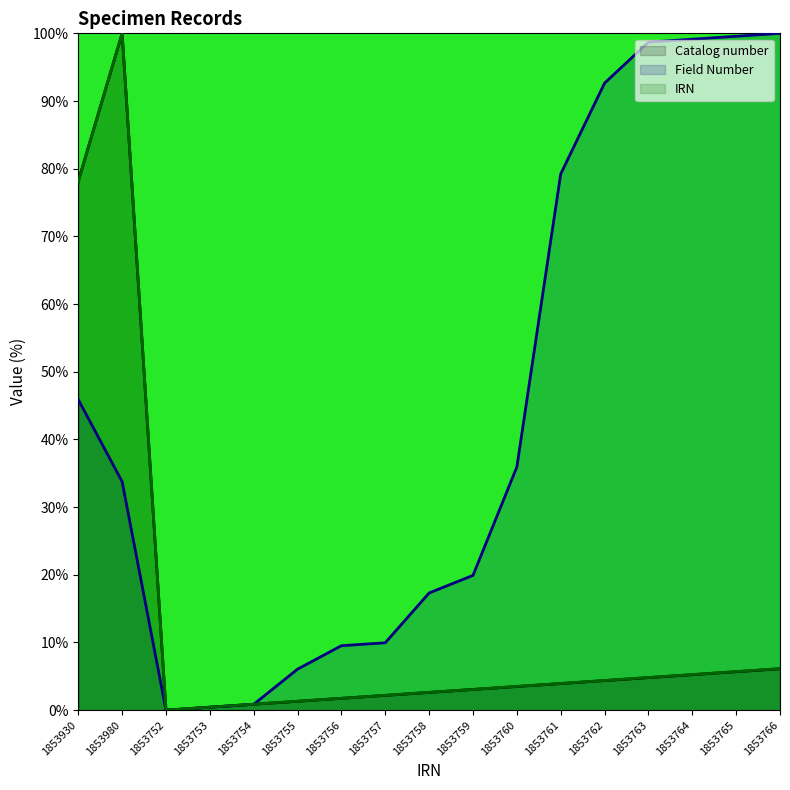

How many distinct data groups are displayed?

3